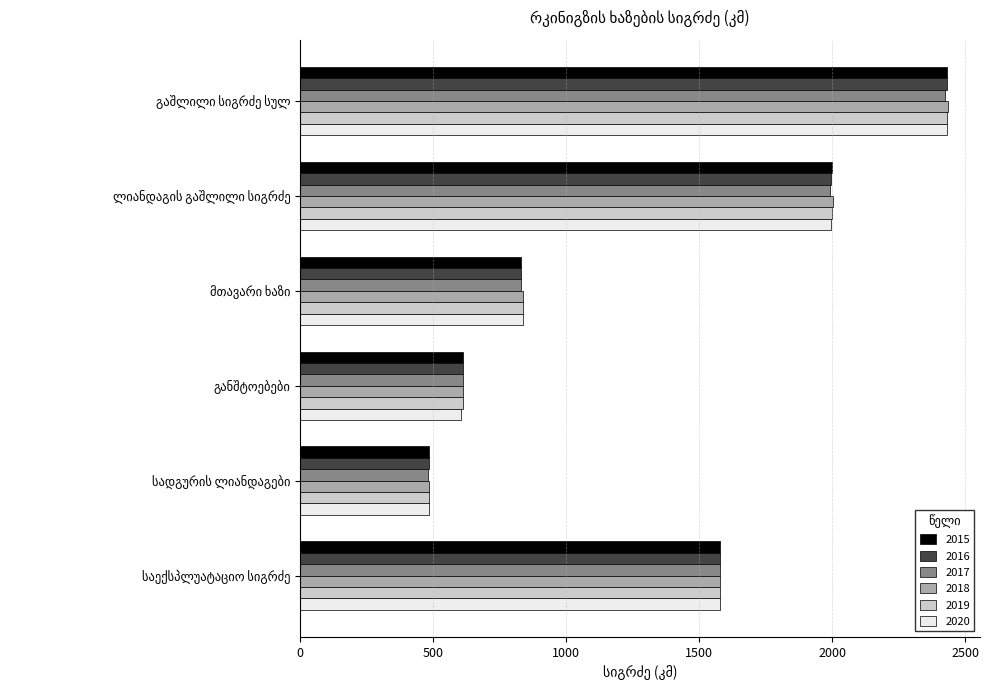

At how many categories does at least one series exceed 798?

4